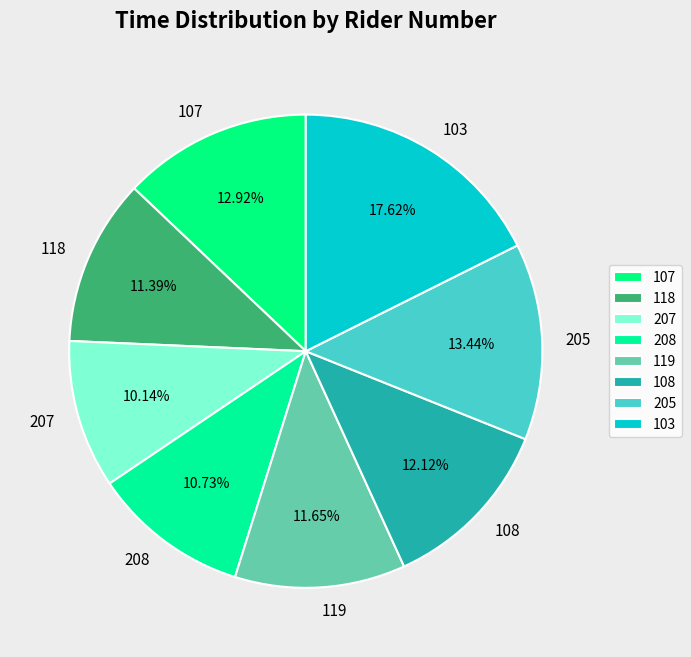

Approximately how many times larger is the value at 205 compared to 207?

1.3